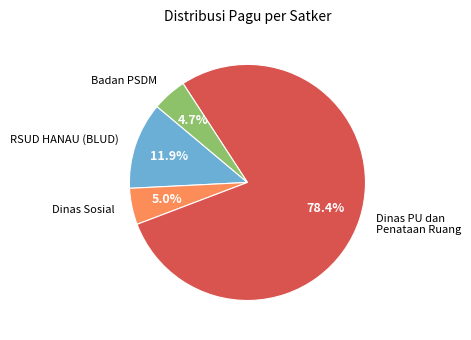

Does RSUD HANAU (BLUD) represent more than half of the total?

No